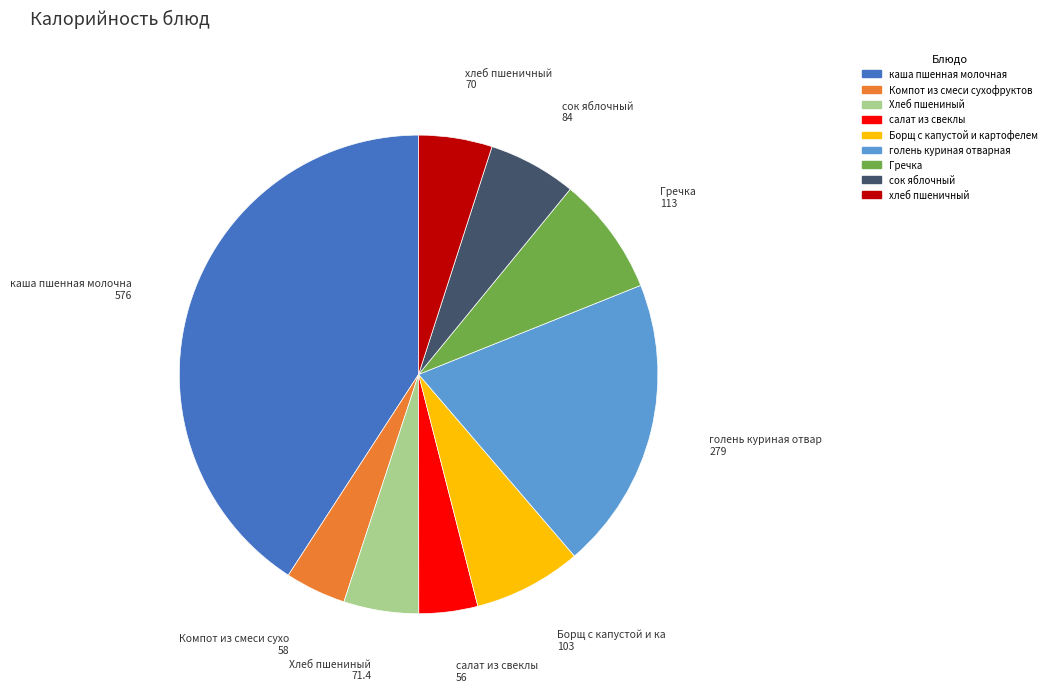

Does any single category account for the majority?

No